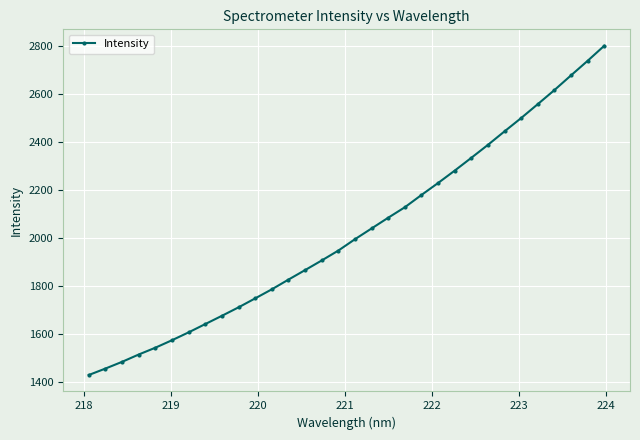

What is the value of the 8th point from the left?

1640.8